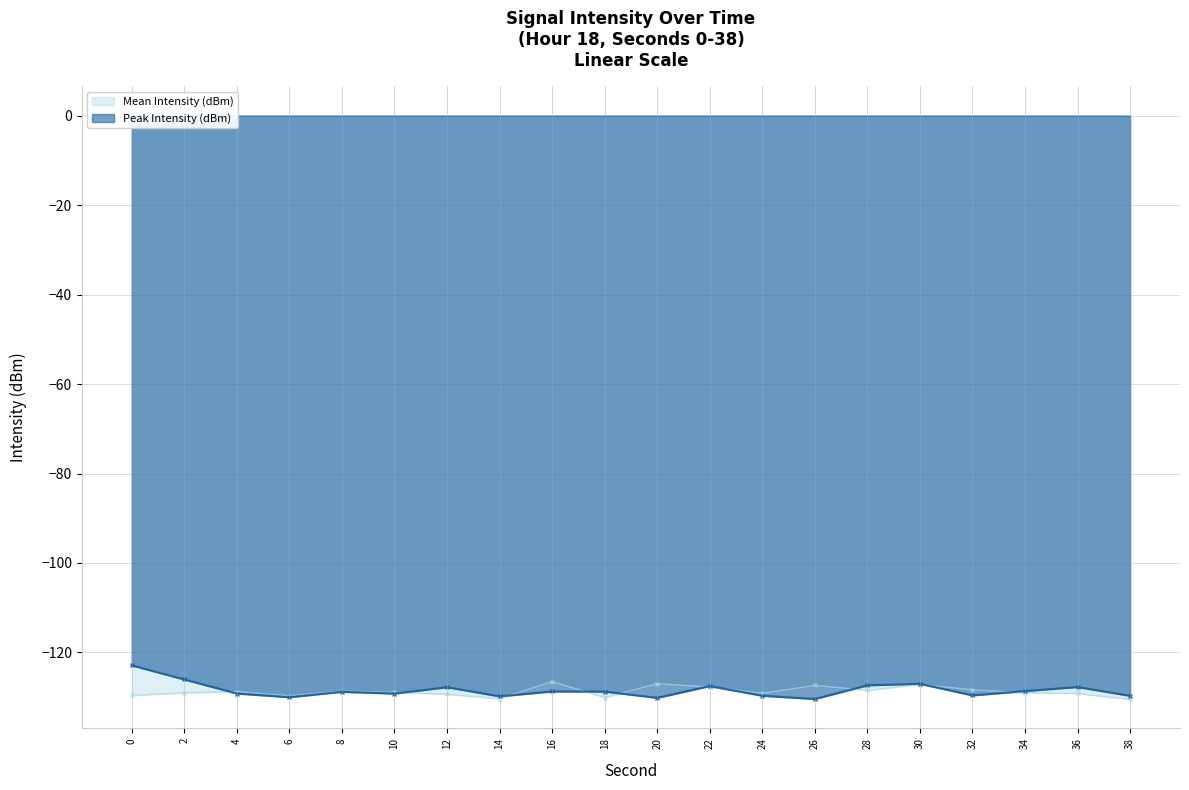

How many lines are shown in the chart?

2